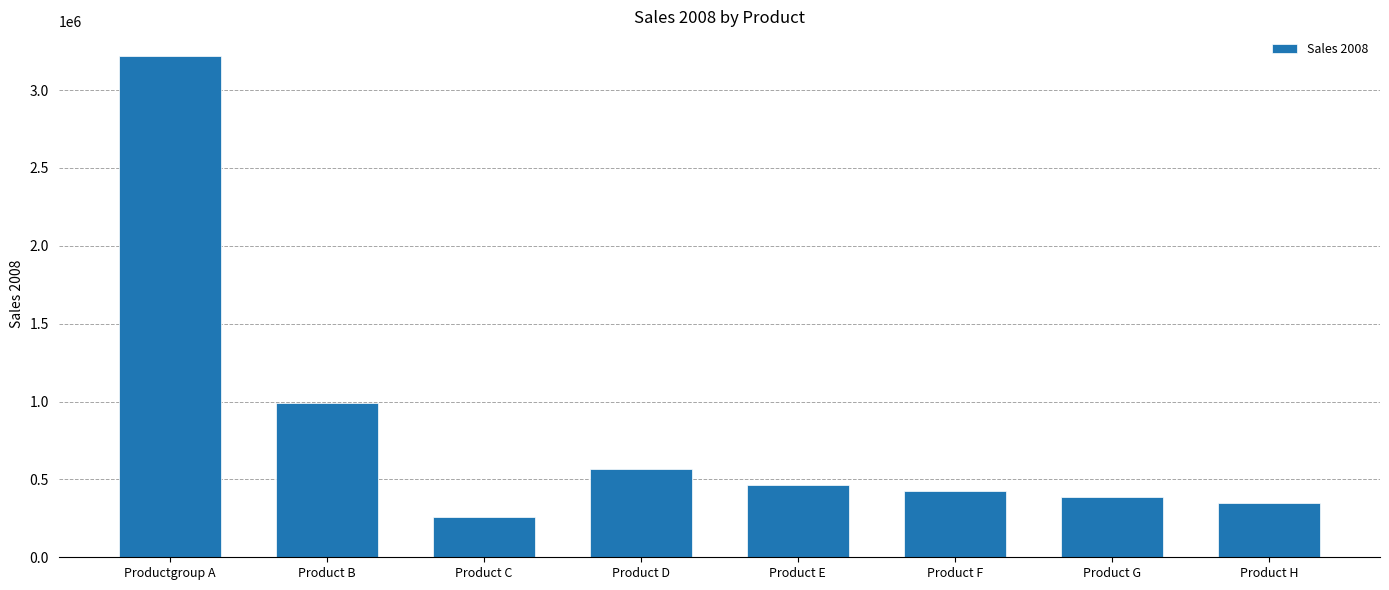

True or false: the data shows 386539 at Product G.

True